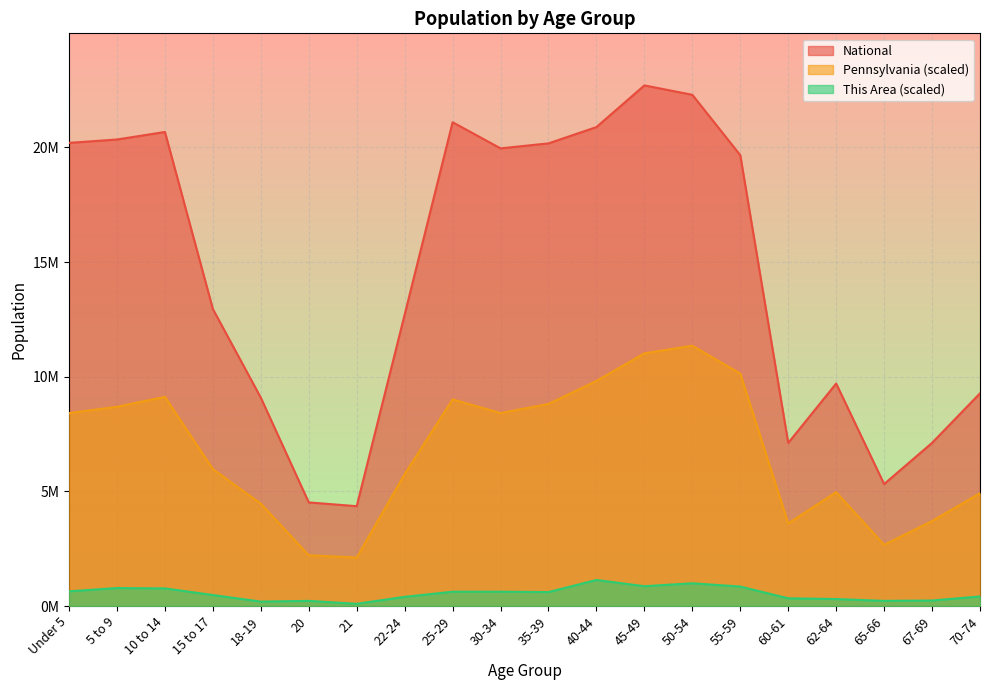

The value of Pennsylvania at 22-24 is 5753560.6. True or false?

True